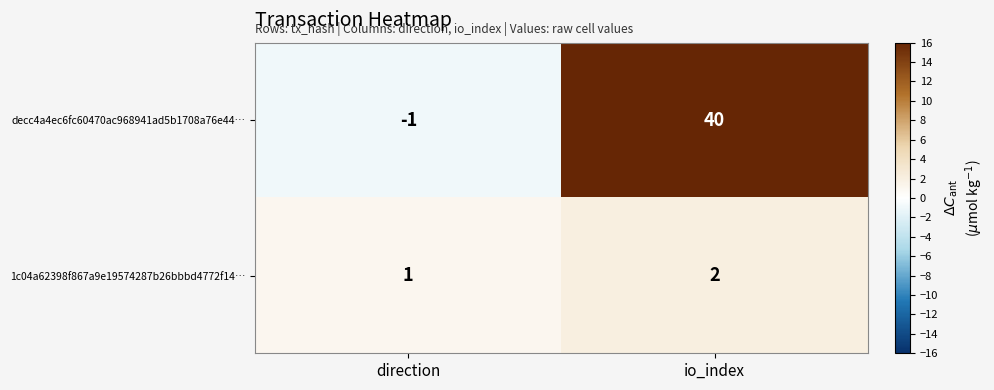

Reading left to right, list all the values displayed in this chart.

decc4a4ec6fc60470ac968941ad5b1708a76e44…: -1	40
1c04a62398f867a9e19574287b26bbbd4772f14…: 1	2